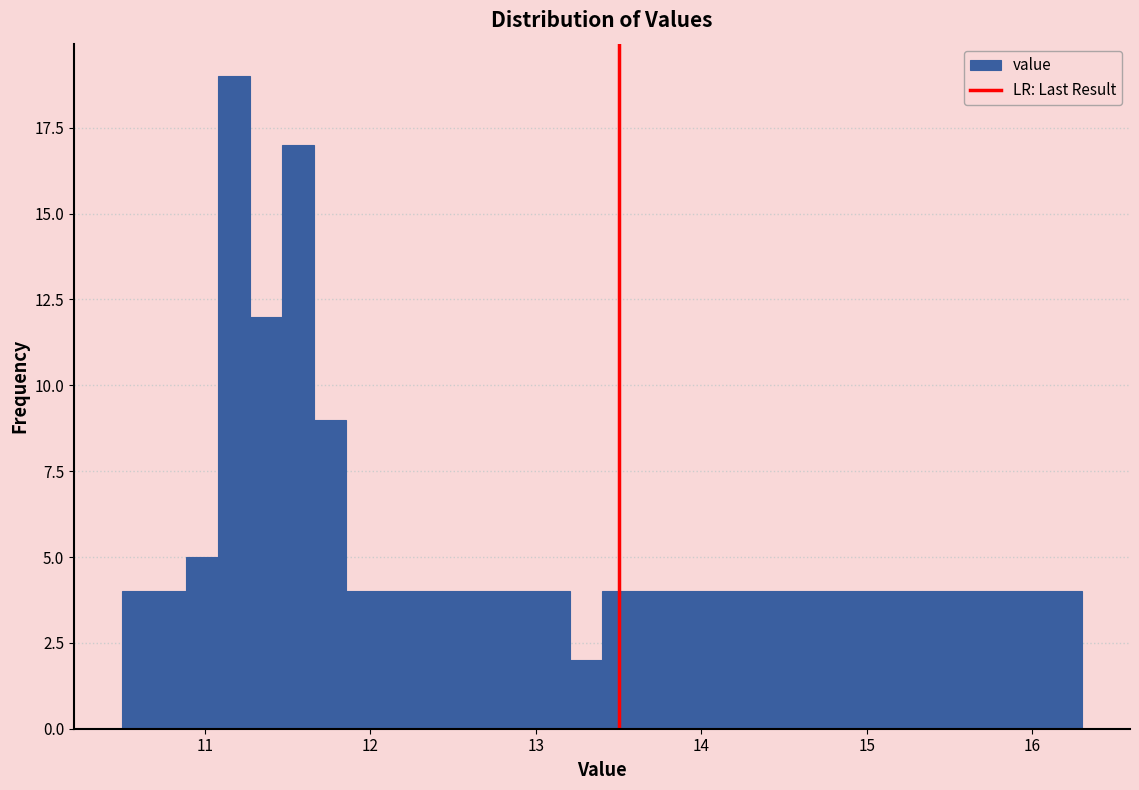

Around what value on the x-axis is the tallest bar? Give the approximate position of its centre, as read against the axis.

11.2